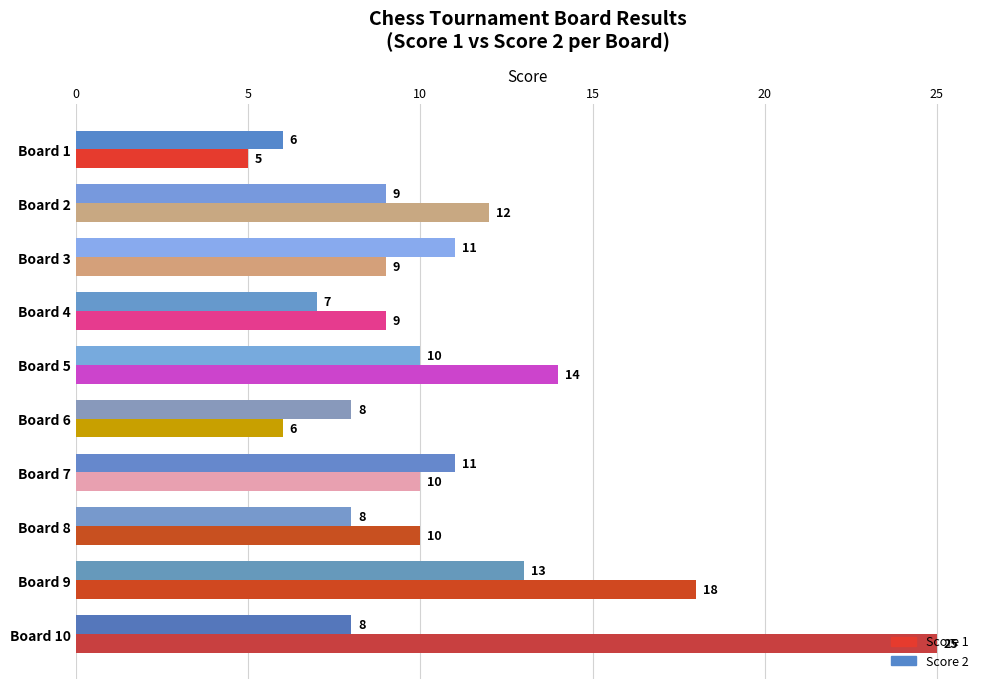

At Board 10, list the series in order from largest to smallest.

Score 1, Score 2